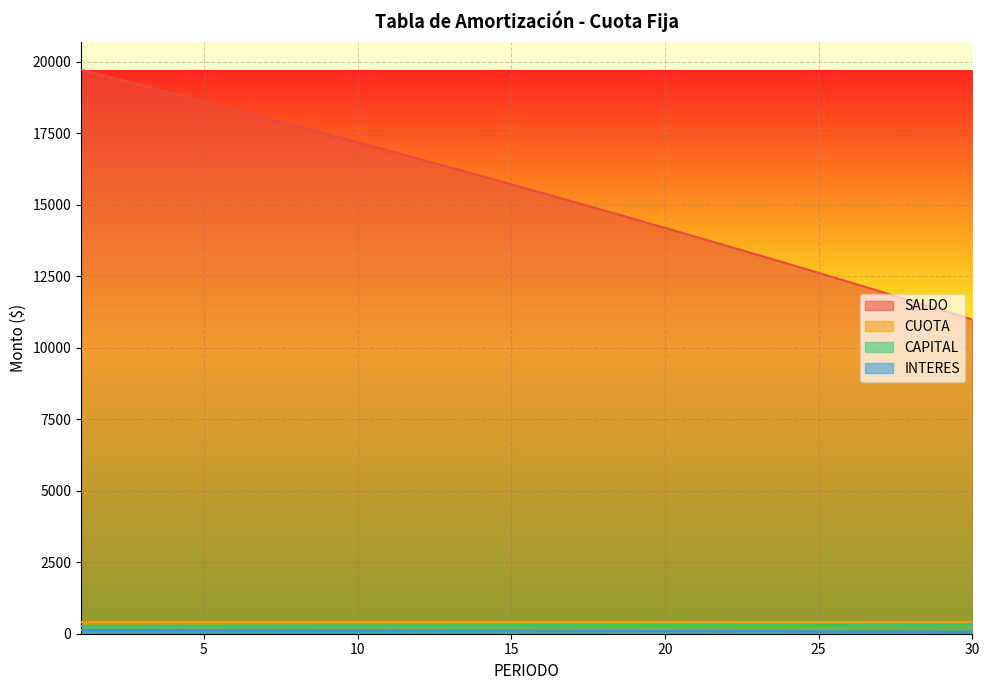

True or false: SALDO and CAPITAL intersect in this chart.

False